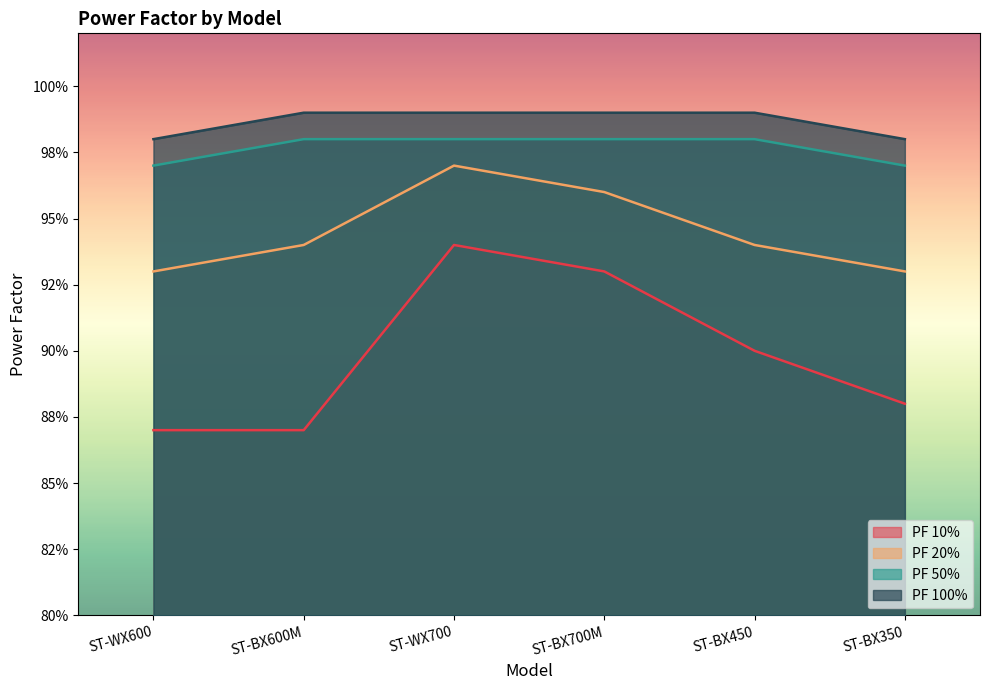

True or false: PF 50% has more than 2 points higher than both neighbors.

False